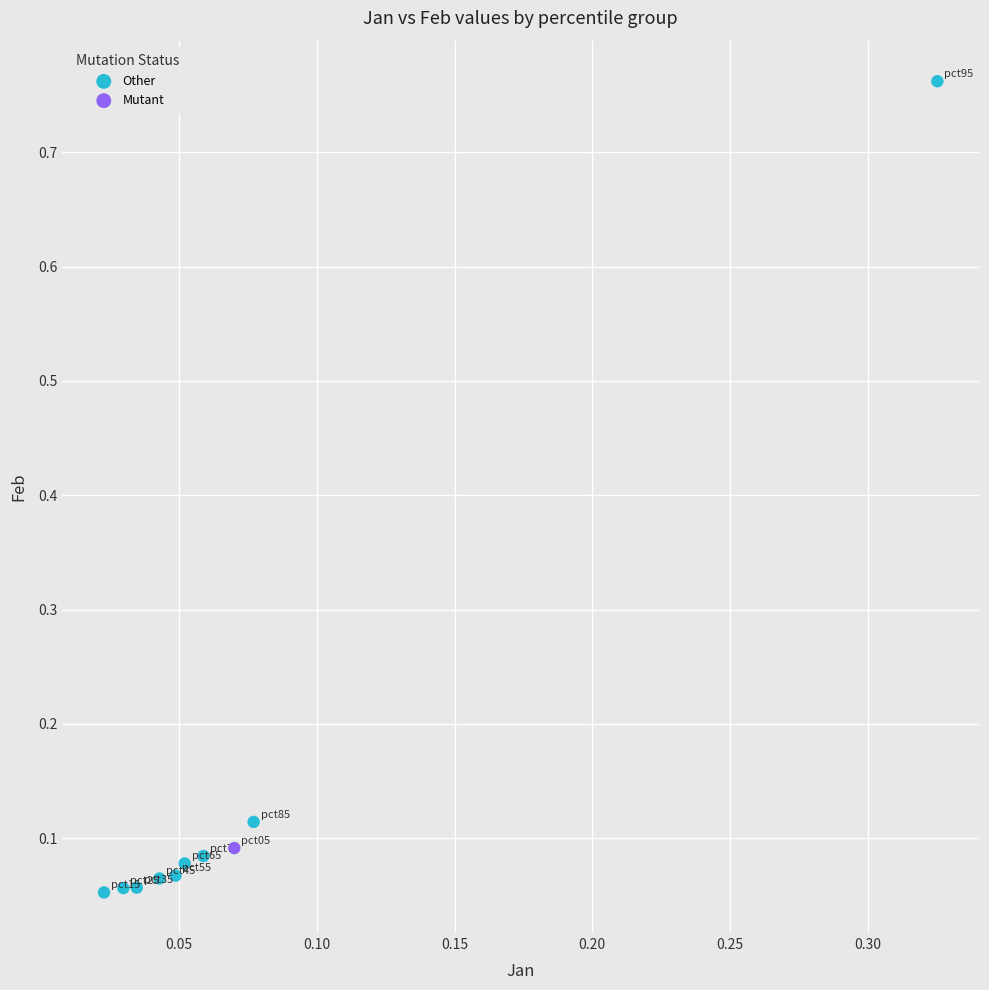

What are all the series names shown in the legend?

Other, Mutant